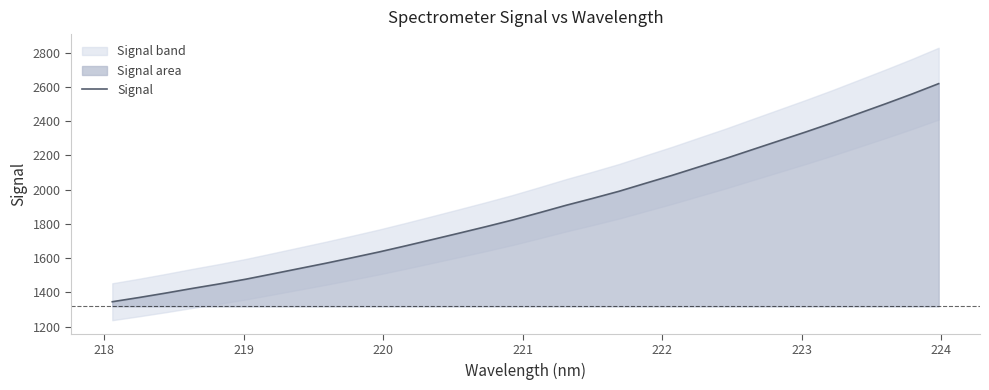

What is the sum of all values?

60571.5